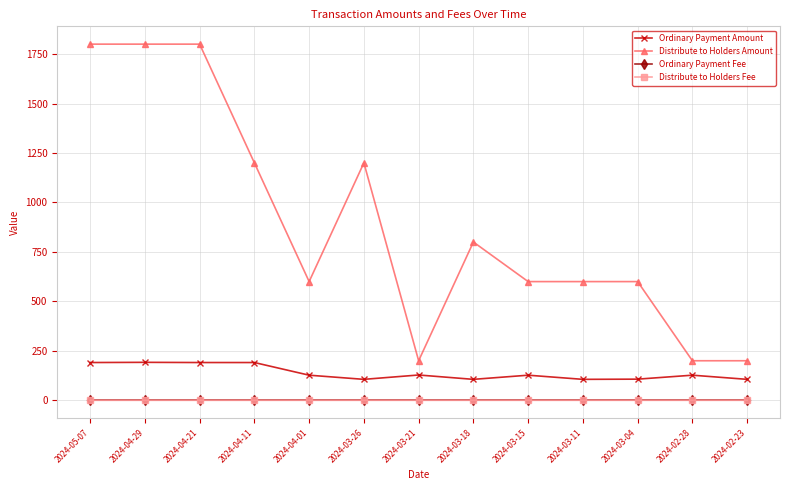

Count the Distribute to Holders Amount values in the range 600 to 1200.

7